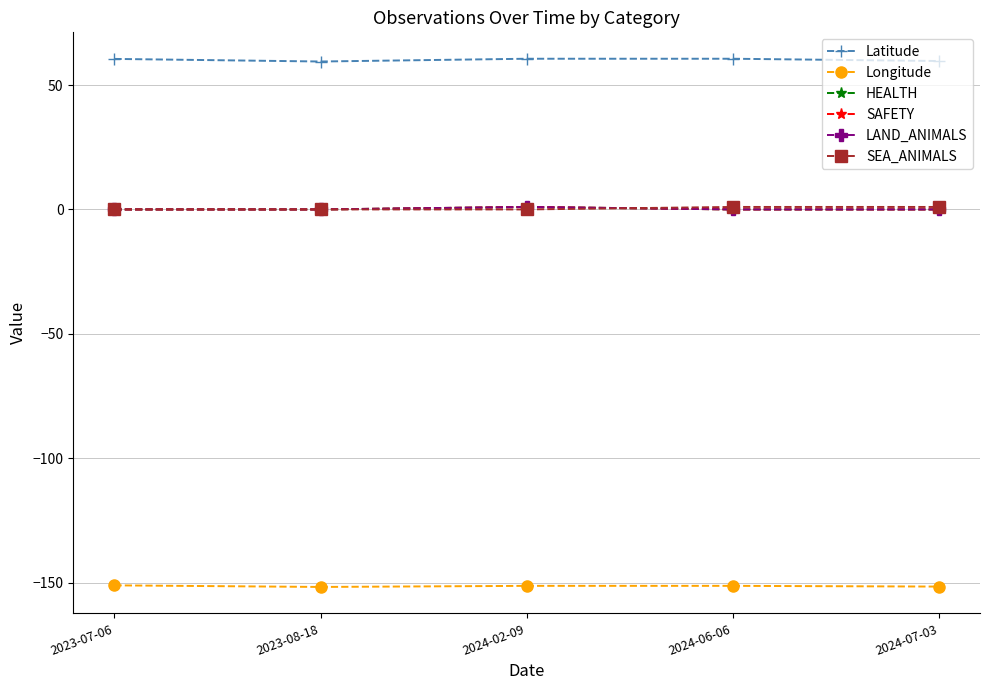

True or false: LAND_ANIMALS and Longitude intersect in this chart.

False